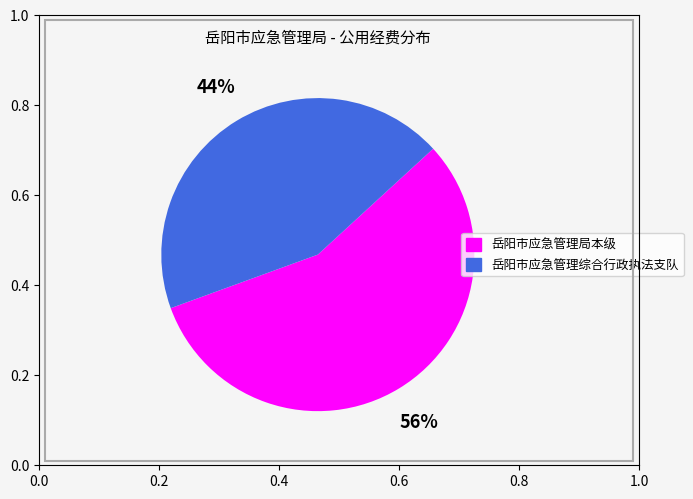

Combined, do 岳阳市应急管理局本级 and 岳阳市应急管理综合行政执法支队 account for over 50%?

Yes